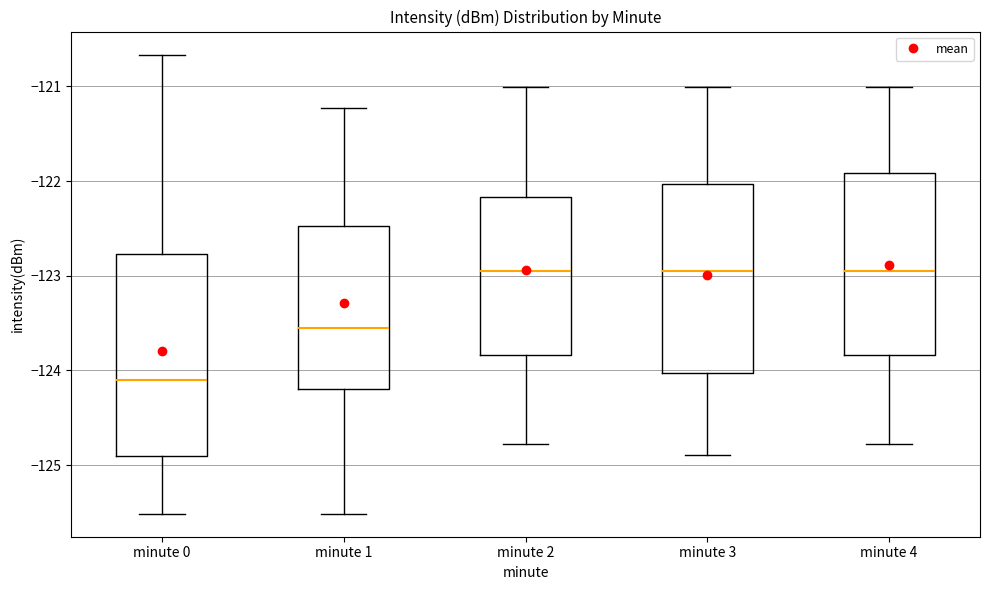

Comparing the boxes themselves (not the whiskers), which one is the tallest?

minute 0